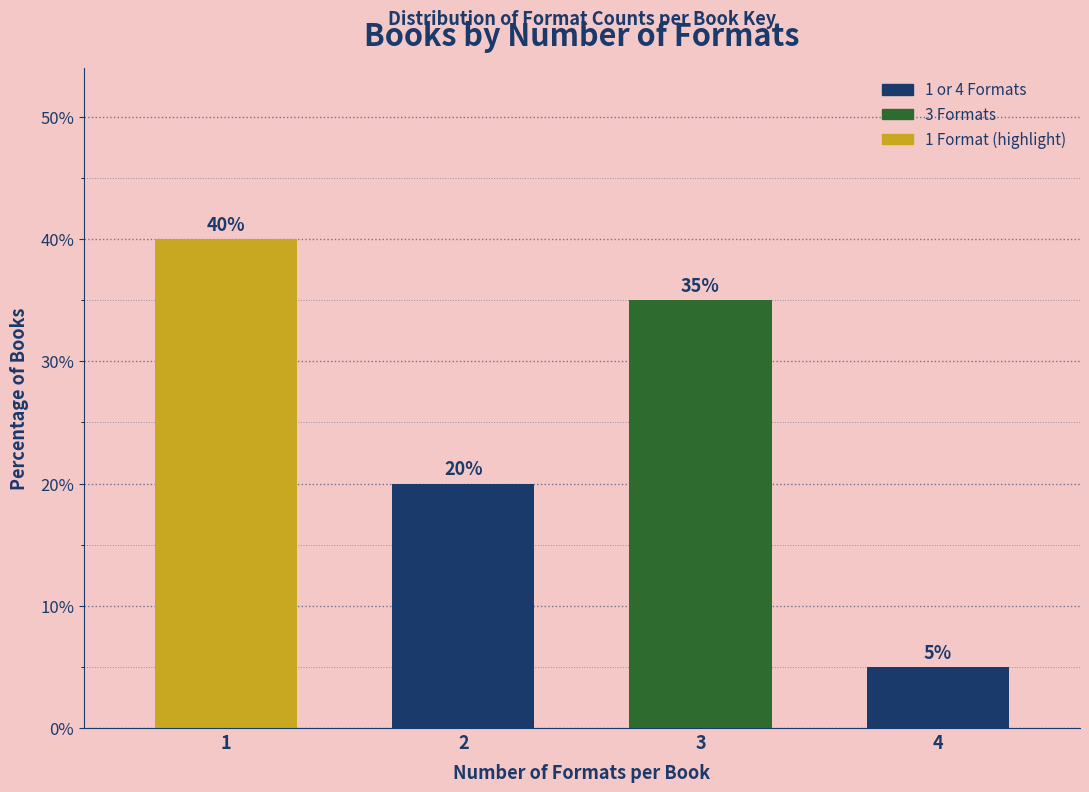

Reading left to right, extract all data points from this chart.

1=40	2=20	3=35	4=5